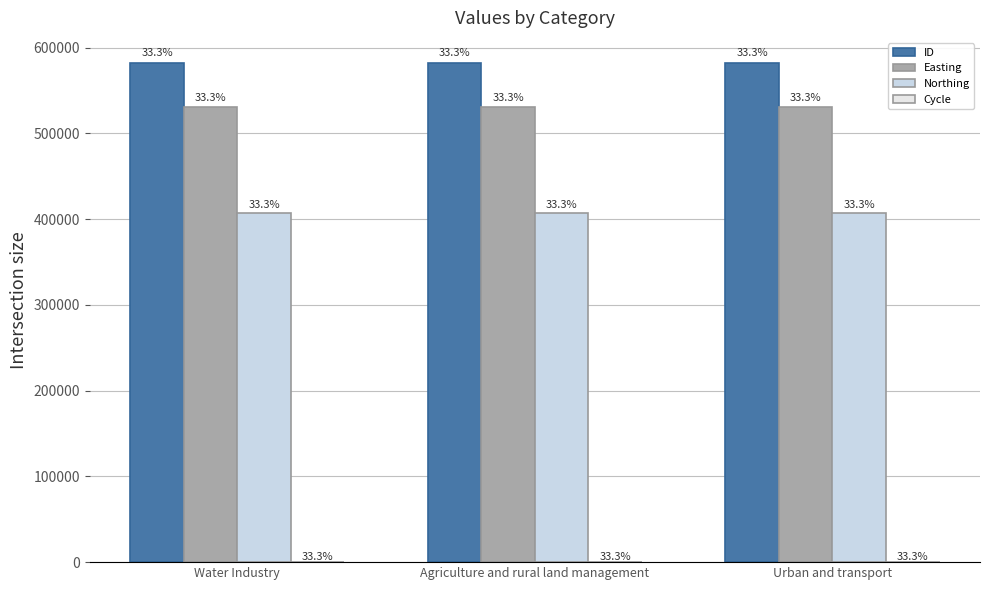

Does the chart contain stacked bars?

No